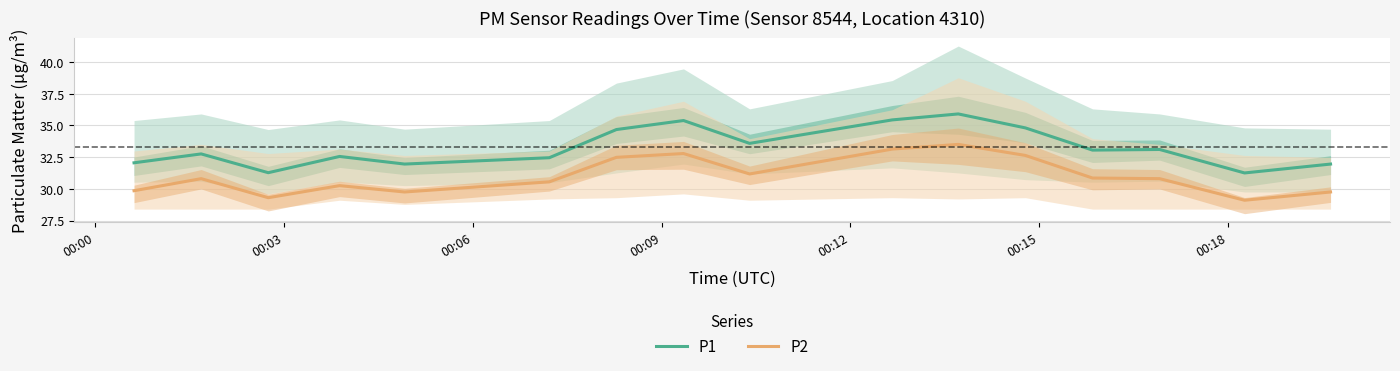

True or false: P1 and P2 cross at least once.

False